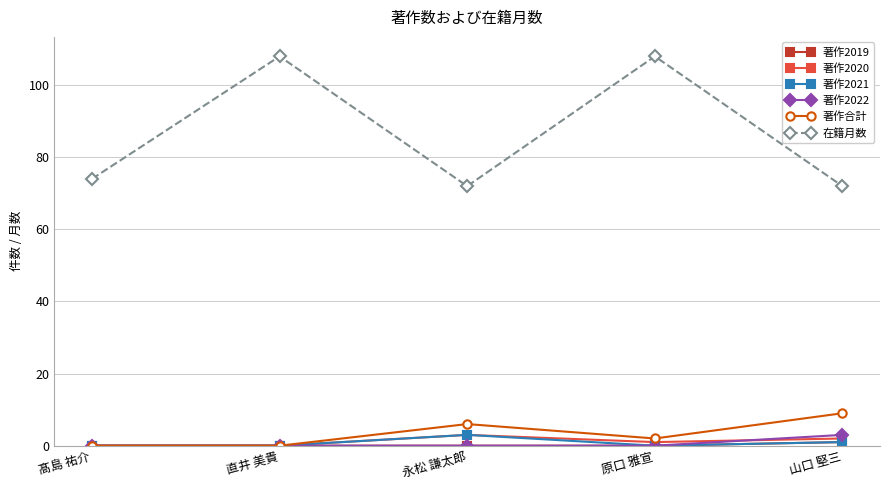

True or false: 著作合計 and 在籍月数 intersect in this chart.

False